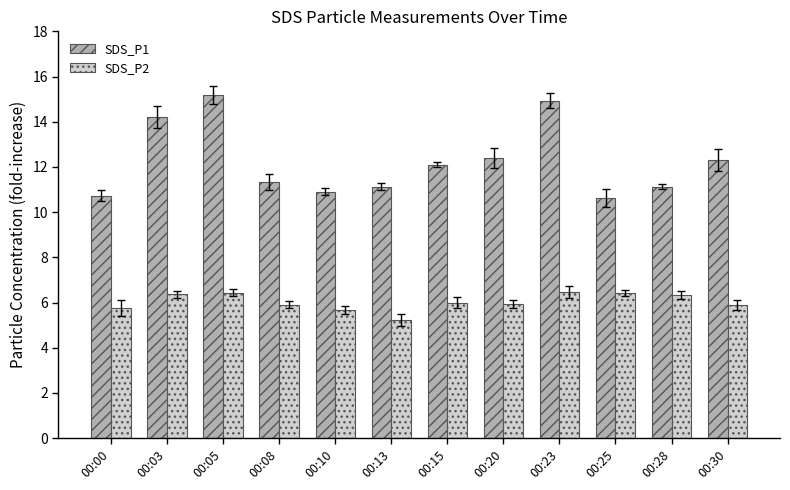

What is the smallest value displayed?

5.2